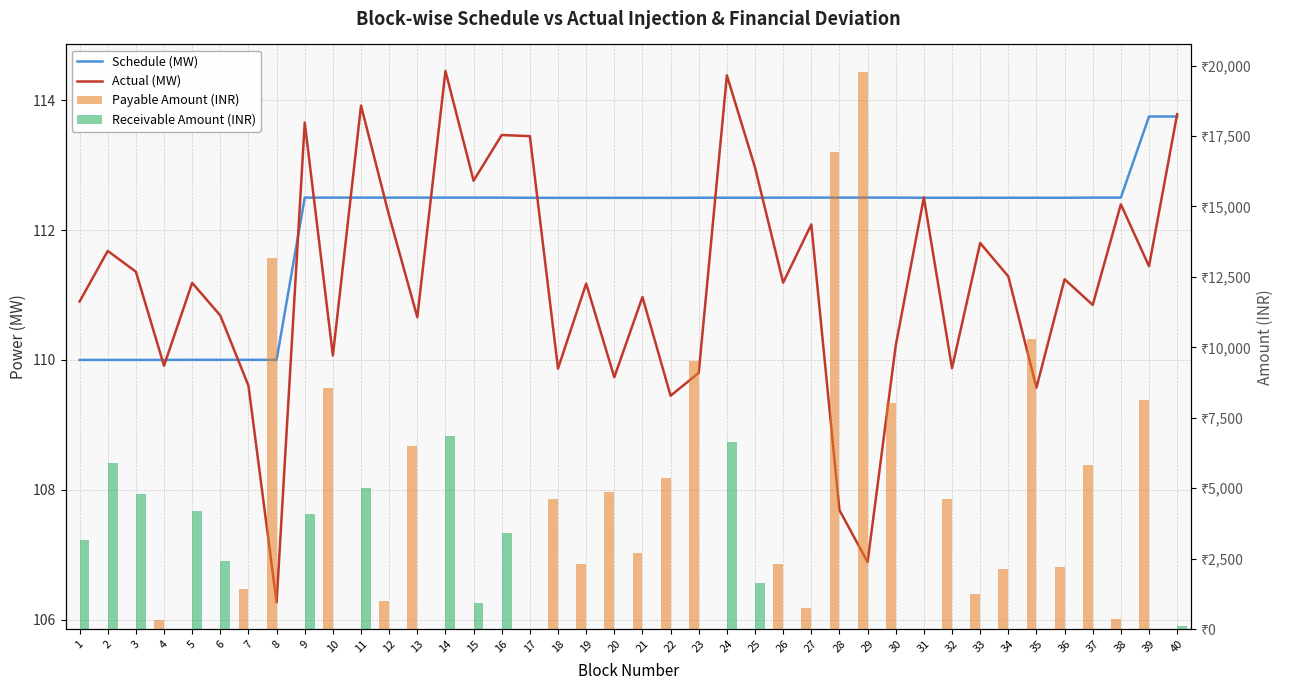

What is the total value across all series at 33?

1450.8